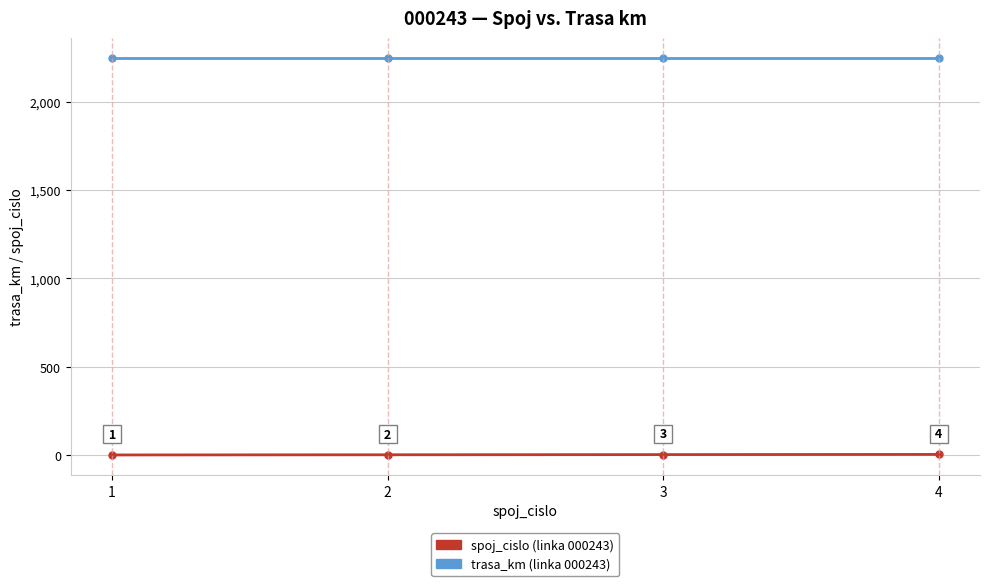

At which category is the sum across all series the highest?

4